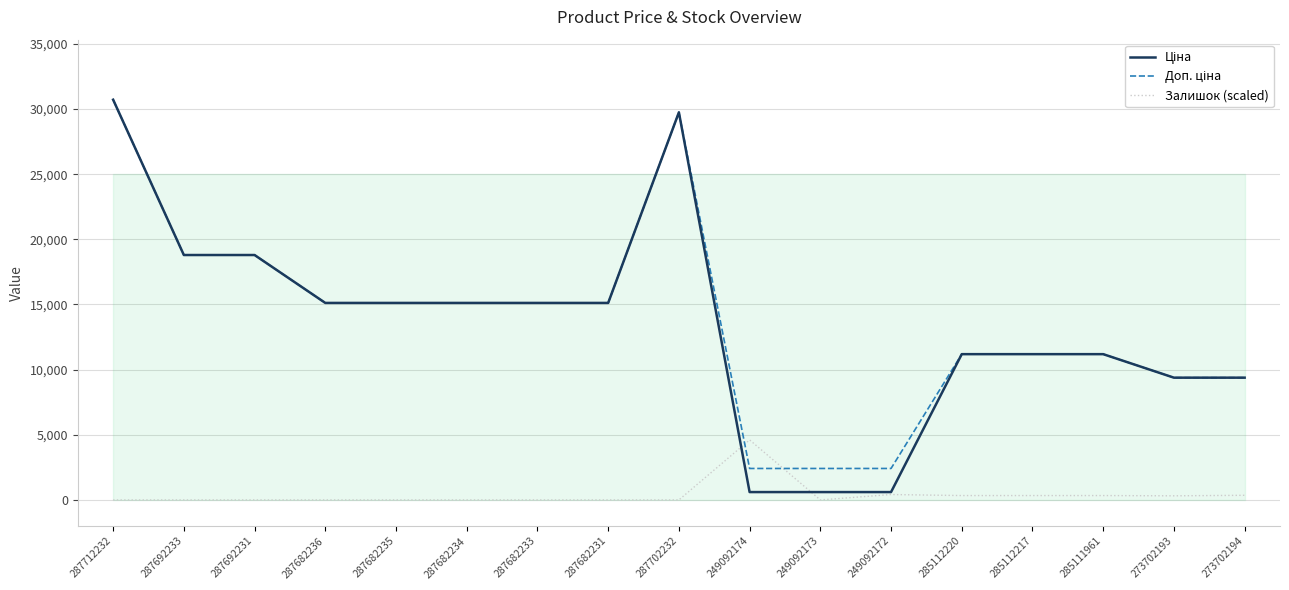

What is the average value of the Залишок (scaled) series?

394.3